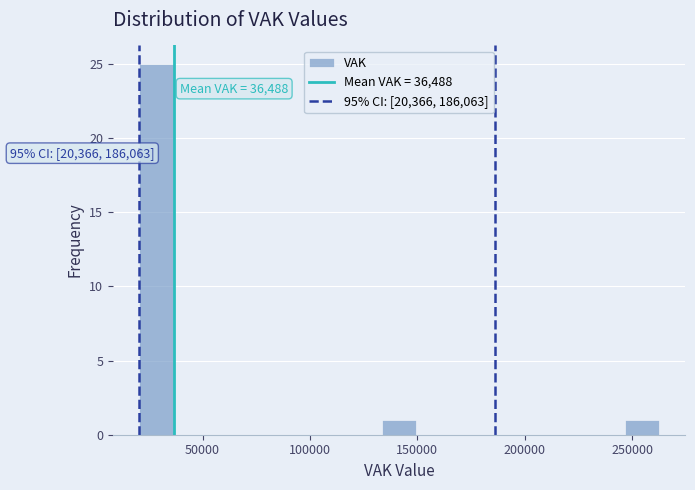

Read against the x-axis, roughly where is the centre of the tallest bar?

30000